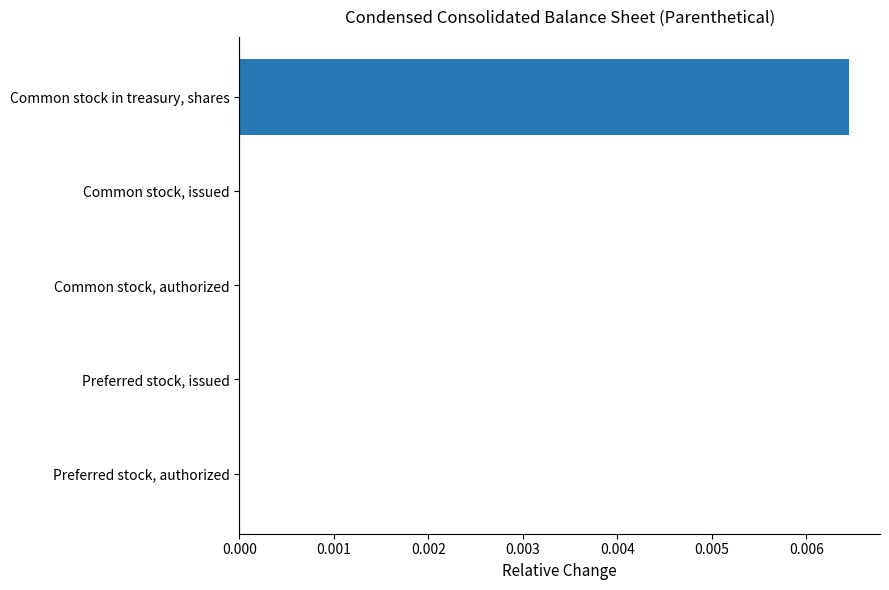

Between Common stock in treasury, shares and Common stock, authorized, which is larger?

Common stock in treasury, shares